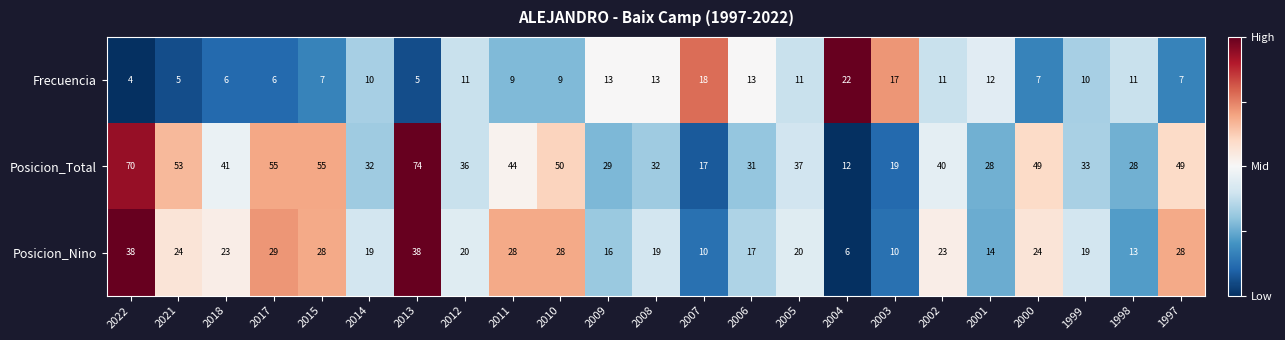

List the series in order of their peak value, lowest first.

Frecuencia, Posicion_Nino, Posicion_Total